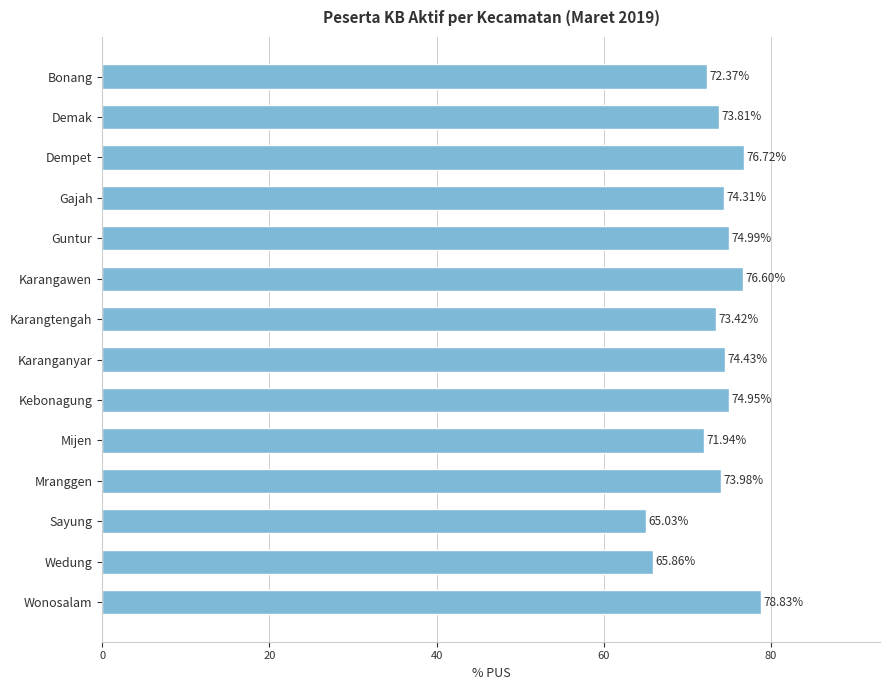

Rank the categories by value from highest to lowest.

Wonosalam, Dempet, Karangawen, Guntur, Kebonagung, Karanganyar, Gajah, Mranggen, Demak, Karangtengah, Bonang, Mijen, Wedung, Sayung